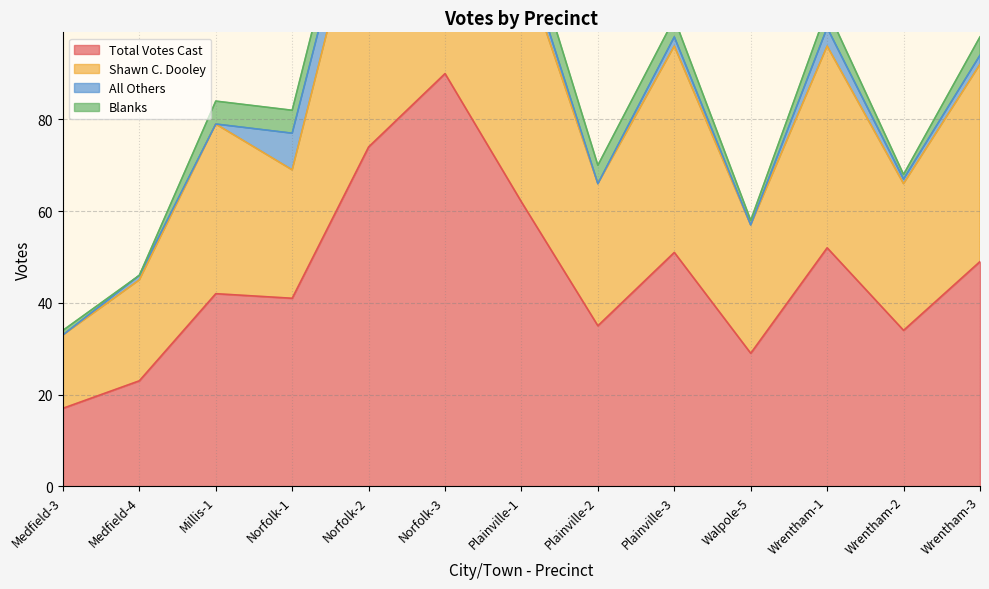

Is the value of Total Votes Cast at Wrentham-1 greater than the value of Shawn C. Dooley at Millis-1?

No